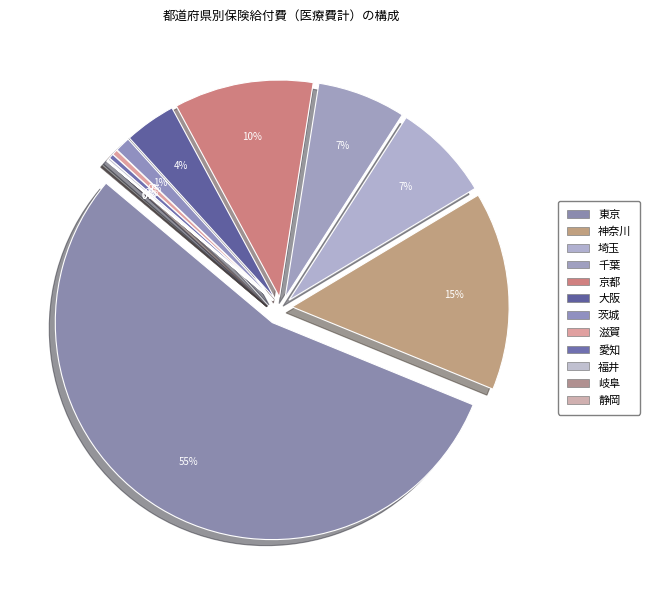

Does 茨城 account for over 50% of the chart?

No